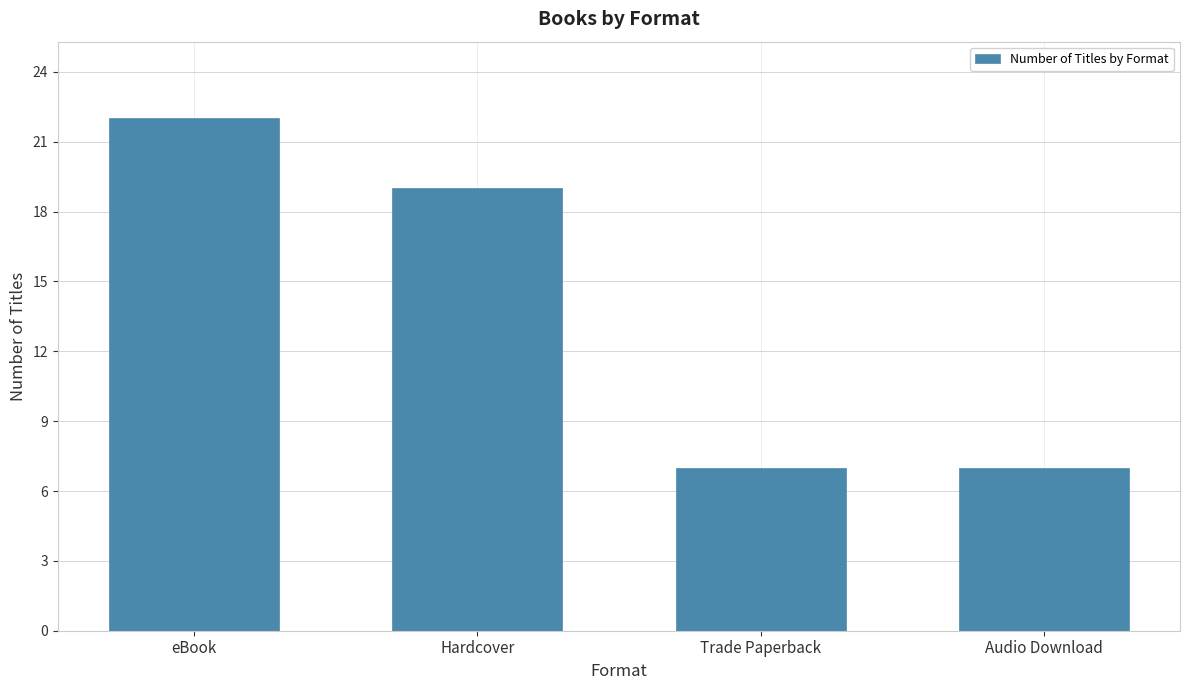

What position from the left is Trade Paperback?

3